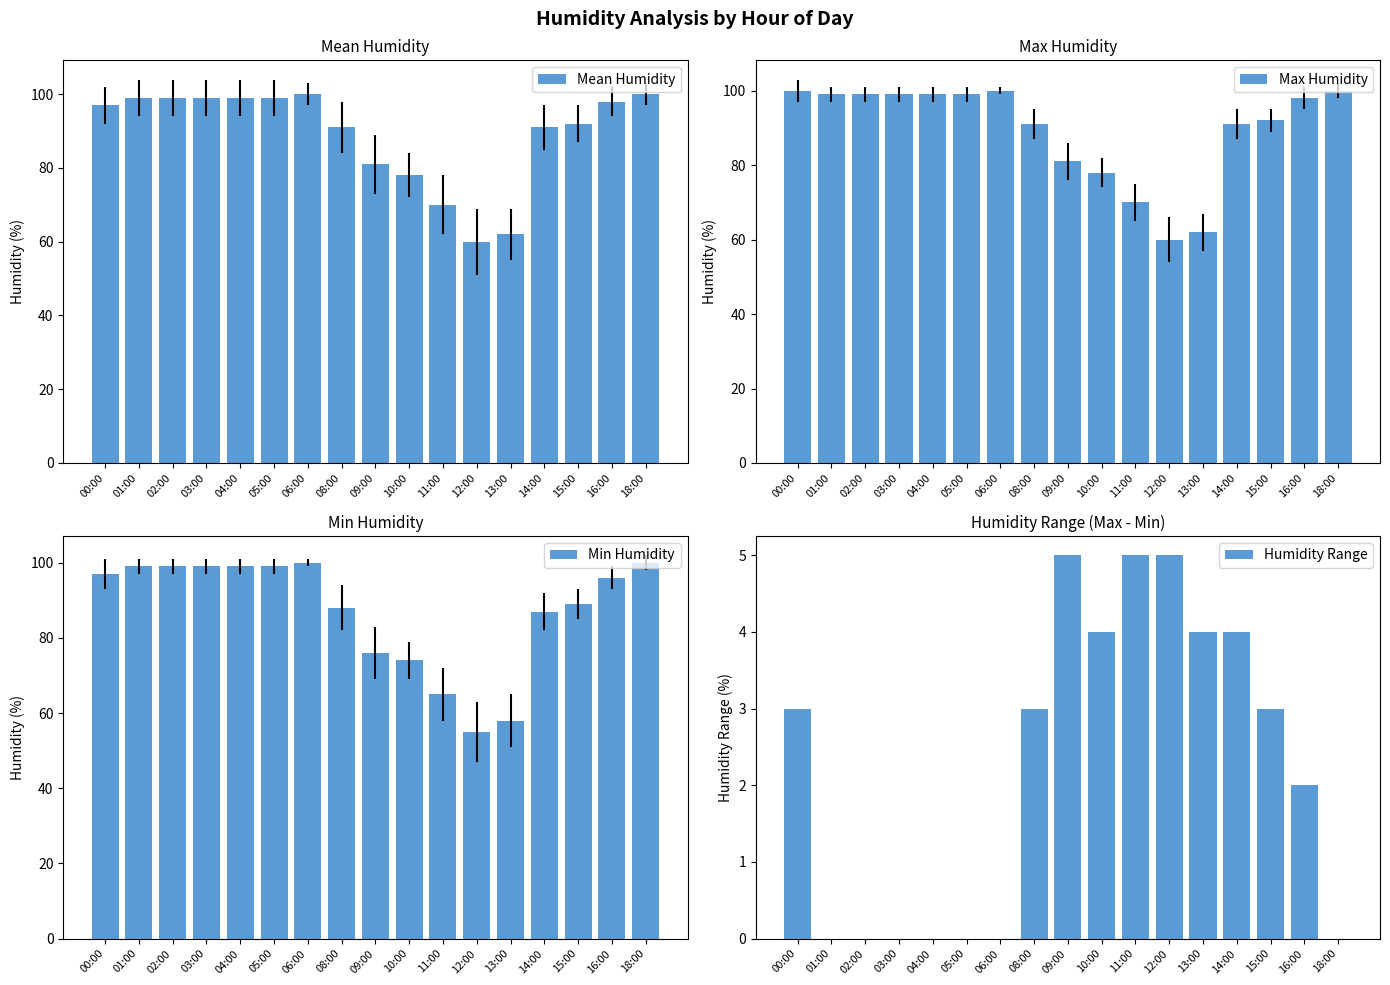

Which series has the largest total across all categories?

Max Humidity